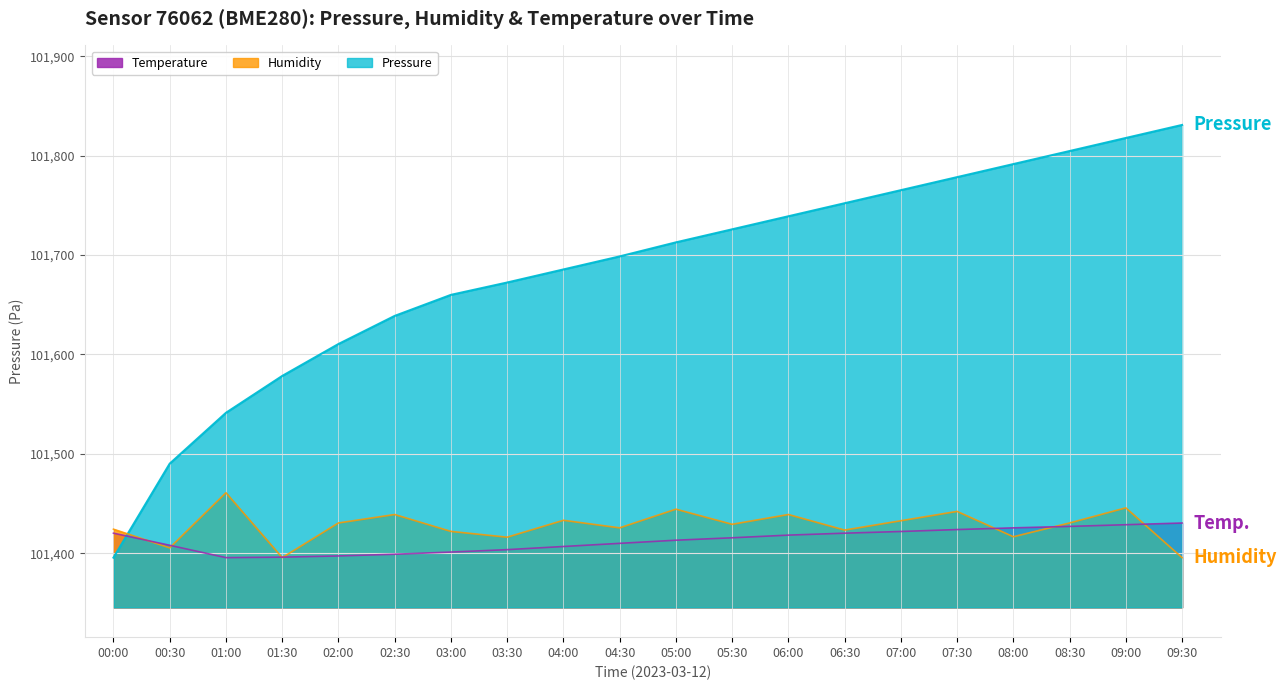

What value does the Humidity series have at 00:30?

101405.4